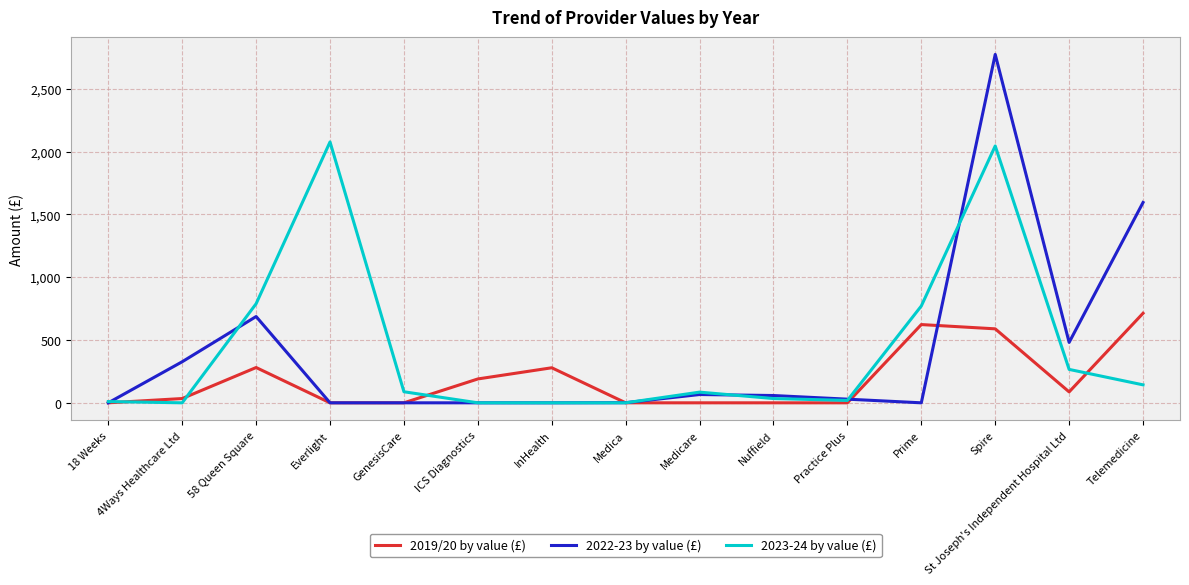

What is the total value across all series at Nuffield?

92